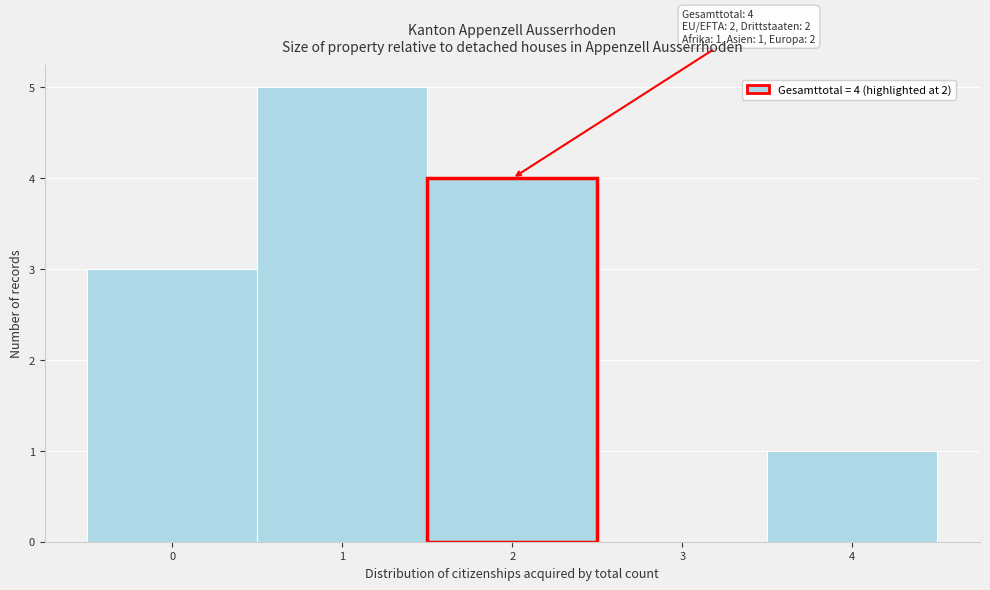

Over which range of the x-axis is the bar tallest?

0.5 to 1.5